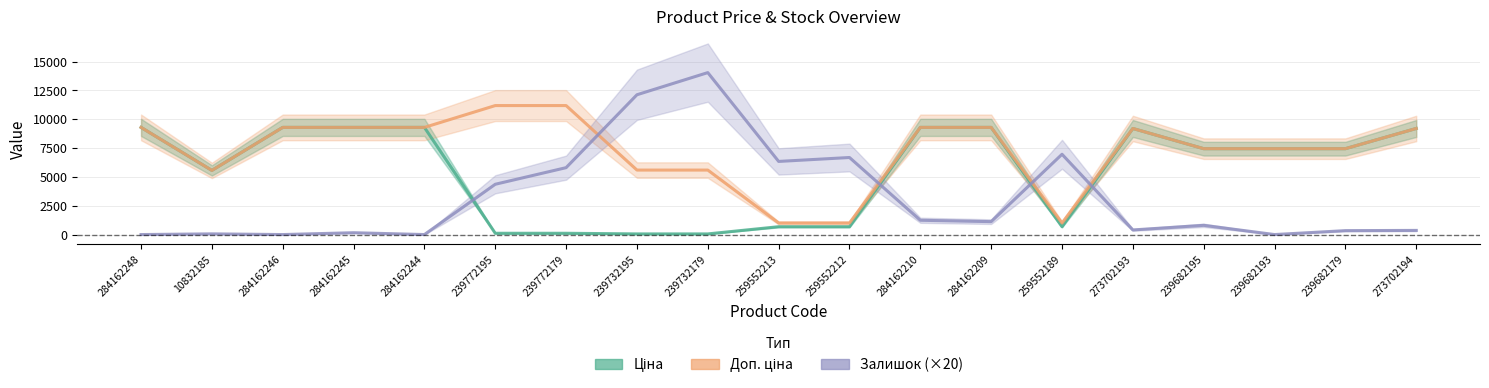

What is the value of the Доп. ціна point at the 11th from the left?

1004.1